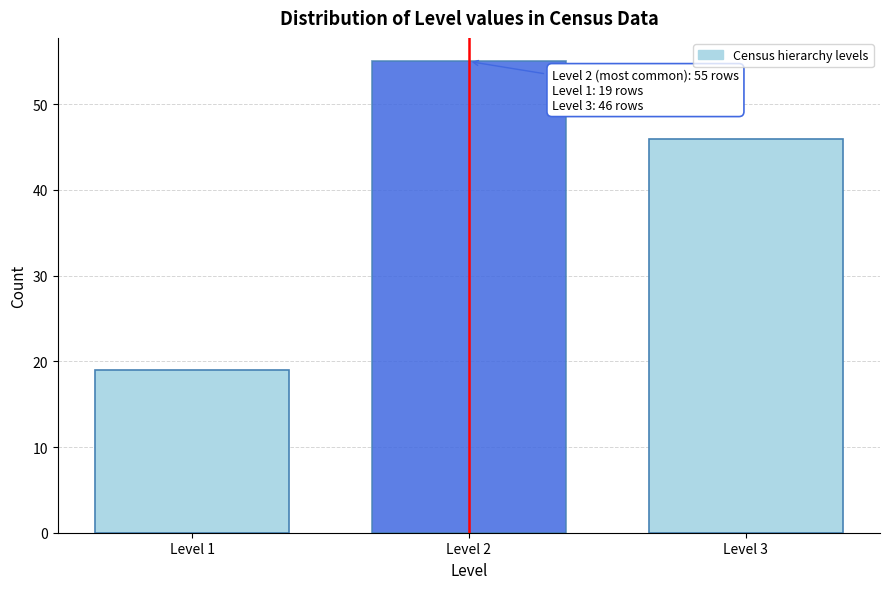

Reading left to right, transcribe all the data shown in this chart.

Level 1=19	Level 2=55	Level 3=46